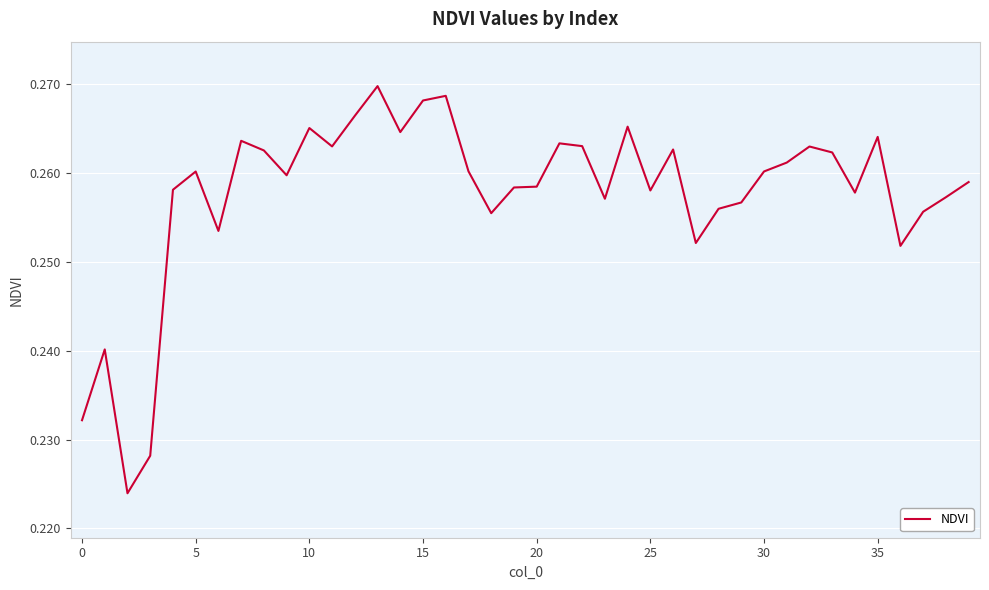

Count the number of data series in this chart.

1